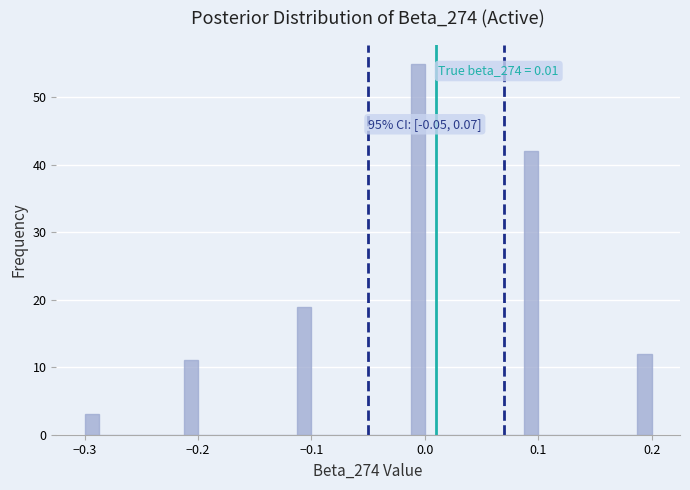

Read against the x-axis, roughly where is the centre of the tallest bar?

-0.01